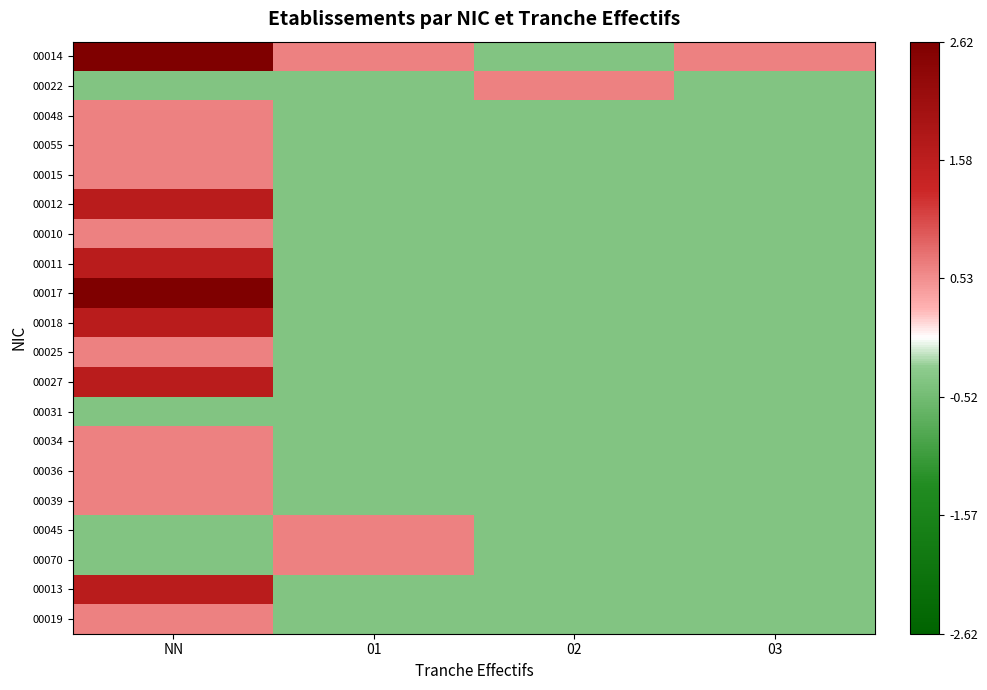

Reading left to right, what are all the values shown in this chart?

00014: NN=2.6	01=0.6	02=-0.4	03=0.6
00022: NN=-0.4	01=-0.4	02=0.6	03=-0.4
00048: NN=0.6	01=-0.4	02=-0.4	03=-0.4
00055: NN=0.6	01=-0.4	02=-0.4	03=-0.4
00015: NN=0.6	01=-0.4	02=-0.4	03=-0.4
00012: NN=1.6	01=-0.4	02=-0.4	03=-0.4
00010: NN=0.6	01=-0.4	02=-0.4	03=-0.4
00011: NN=1.6	01=-0.4	02=-0.4	03=-0.4
00017: NN=2.6	01=-0.4	02=-0.4	03=-0.4
00018: NN=1.6	01=-0.4	02=-0.4	03=-0.4
00025: NN=0.6	01=-0.4	02=-0.4	03=-0.4
00027: NN=1.6	01=-0.4	02=-0.4	03=-0.4
00031: NN=-0.4	01=-0.4	02=-0.4	03=-0.4
00034: NN=0.6	01=-0.4	02=-0.4	03=-0.4
00036: NN=0.6	01=-0.4	02=-0.4	03=-0.4
00039: NN=0.6	01=-0.4	02=-0.4	03=-0.4
00045: NN=-0.4	01=0.6	02=-0.4	03=-0.4
00070: NN=-0.4	01=0.6	02=-0.4	03=-0.4
00013: NN=1.6	01=-0.4	02=-0.4	03=-0.4
00019: NN=0.6	01=-0.4	02=-0.4	03=-0.4